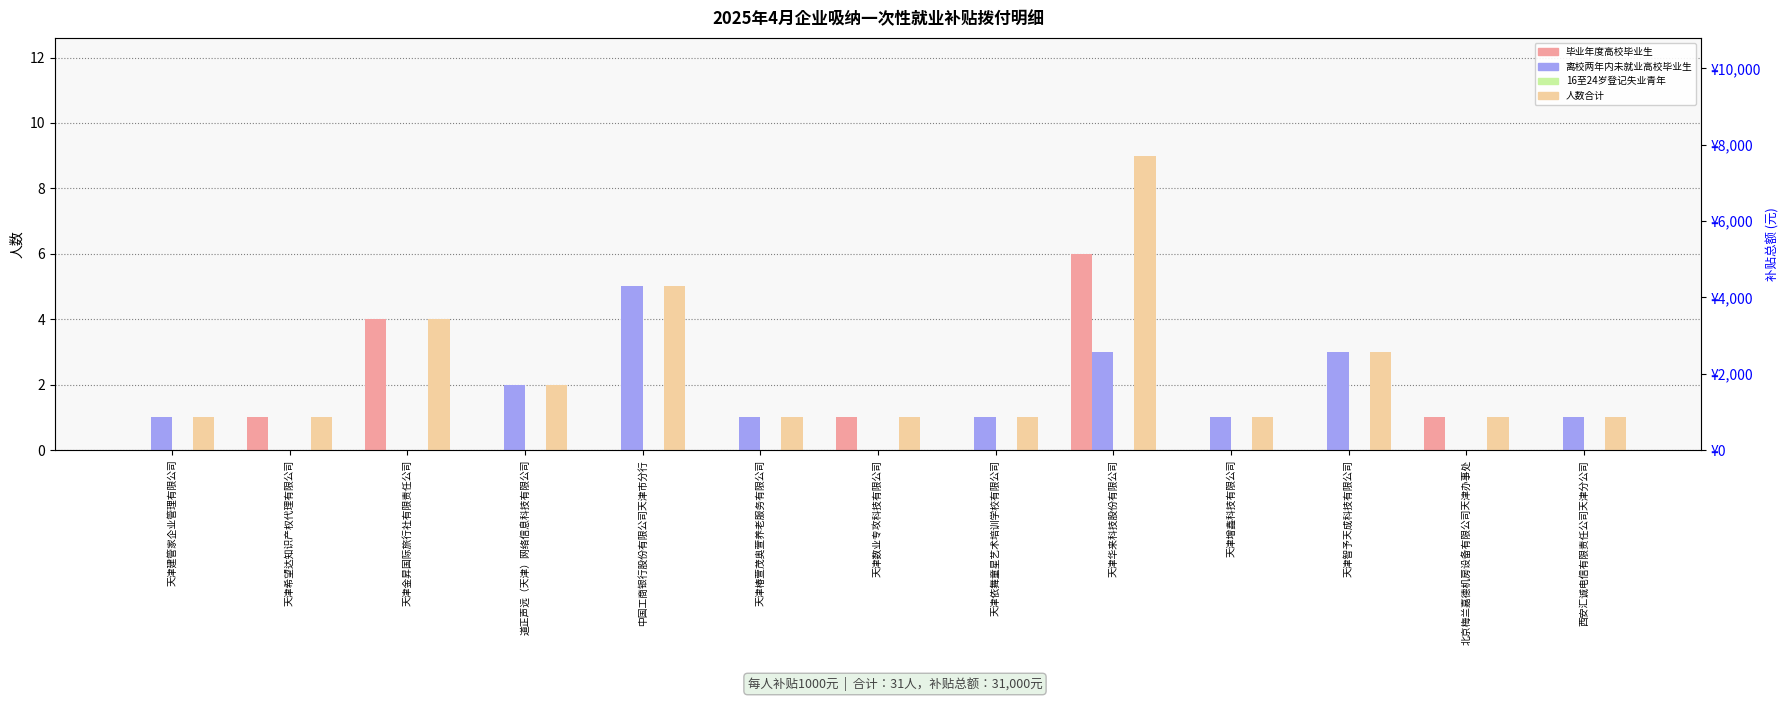

True or false: 离校两年内未就业高校毕业生 has a value of 1 at 天津椿萱茂奥萱养老服务有限公司.

True